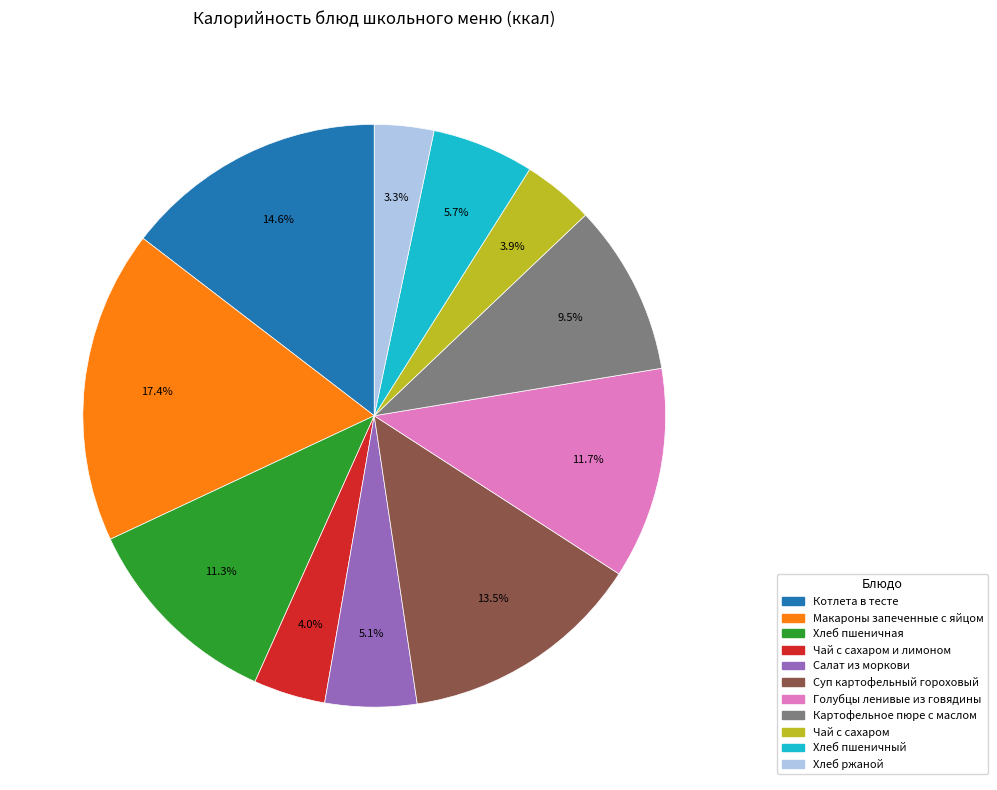

Is there a majority slice in this chart?

No